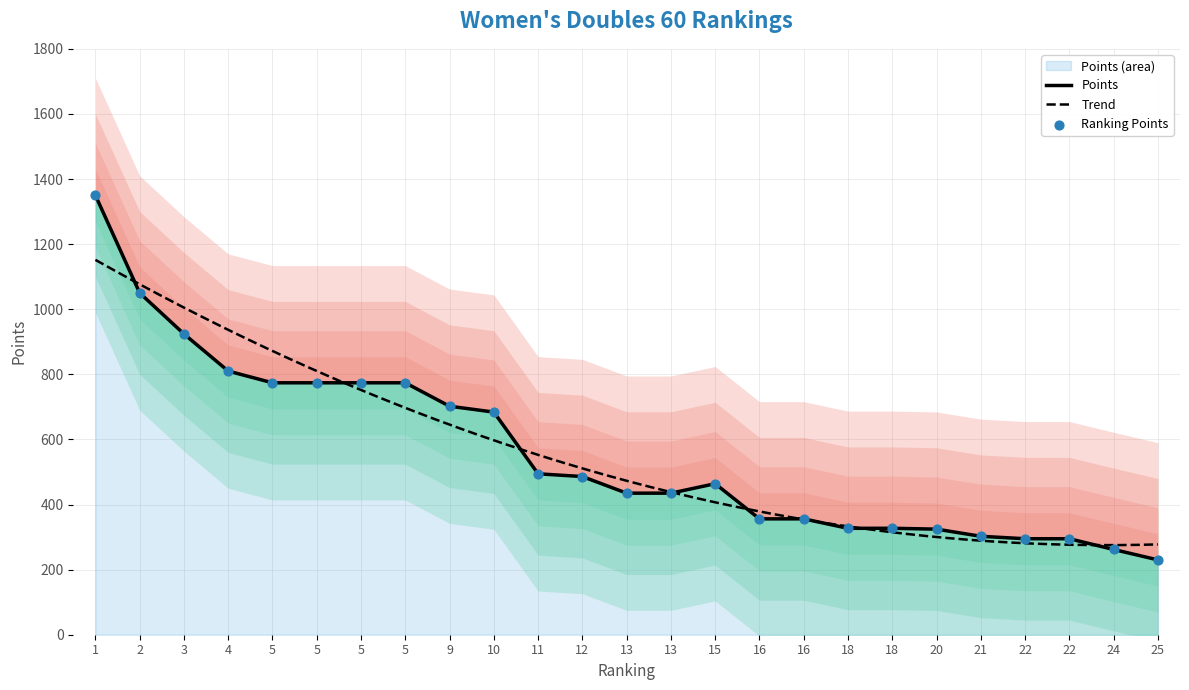

Approximately how many times larger is the value at 5 compared to 5?

1.0